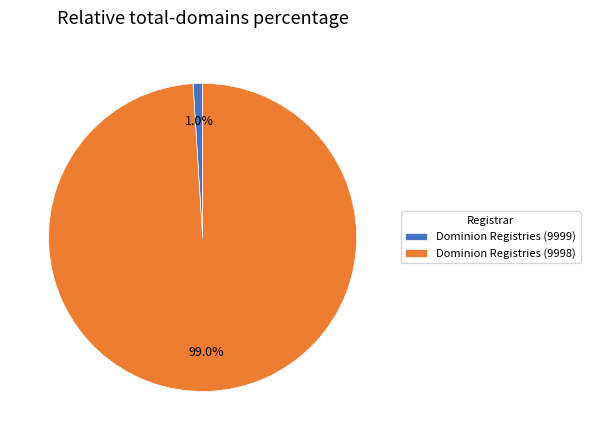

Is it true that Dominion Registries (9999) is 1% of the pie?

True